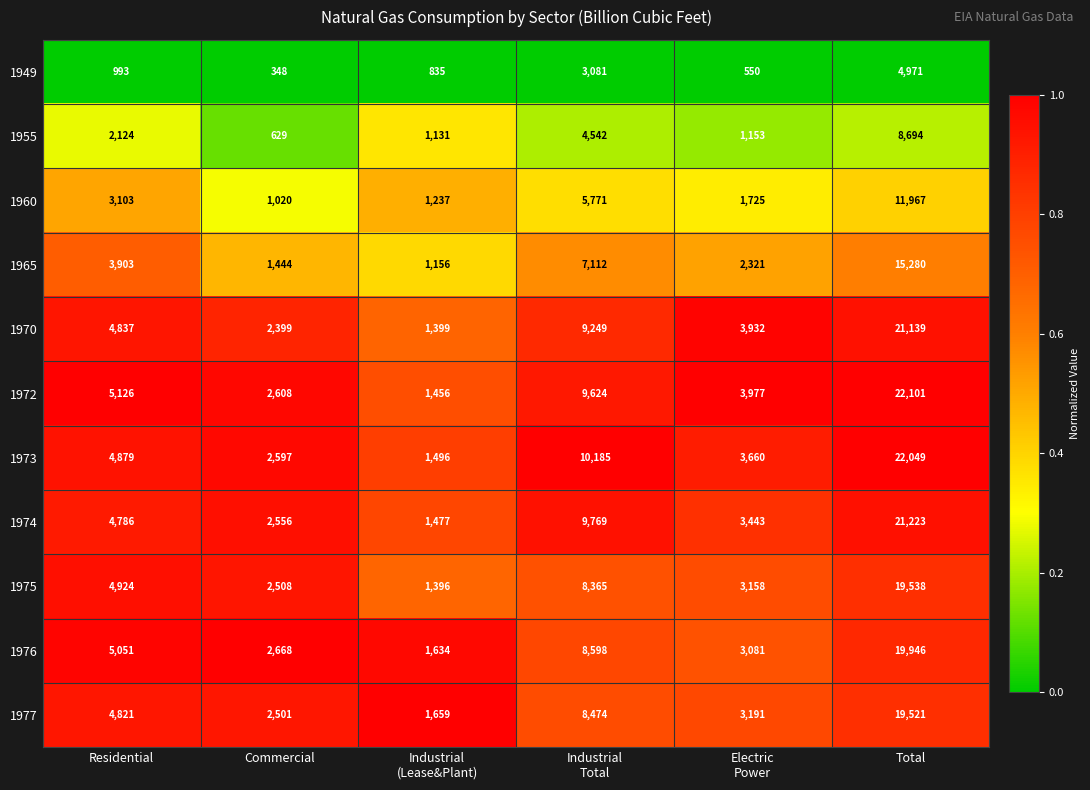

At which category is the sum across all series the highest?

Total